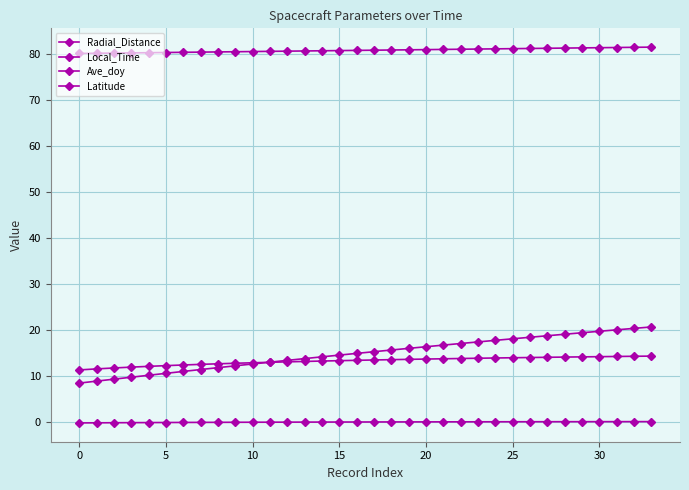

How many distinct data groups are displayed?

4